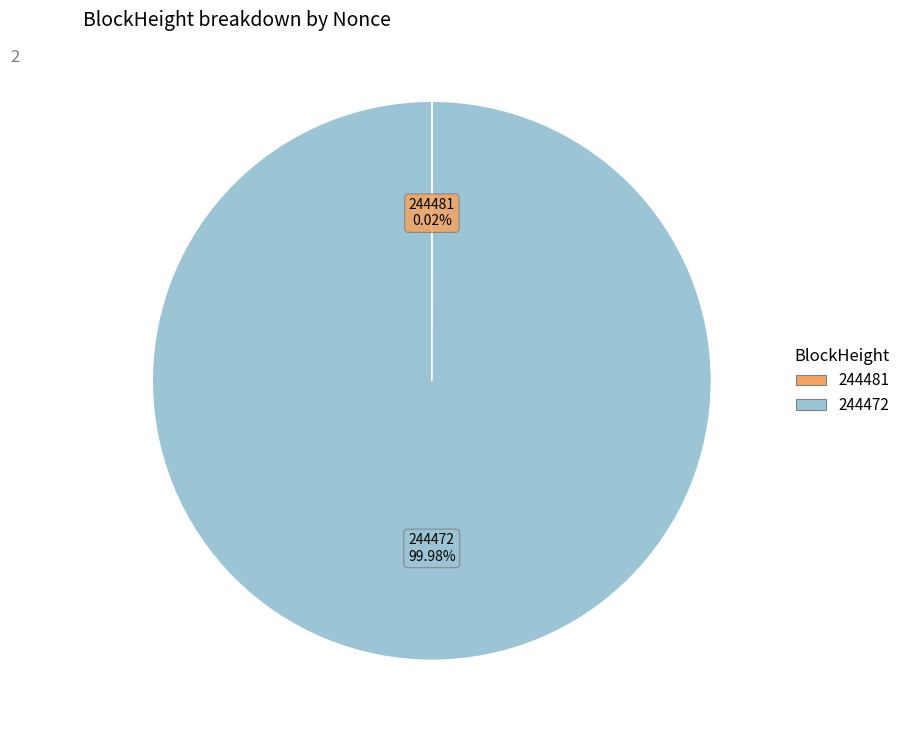

Which category has the biggest portion of the pie?

244472